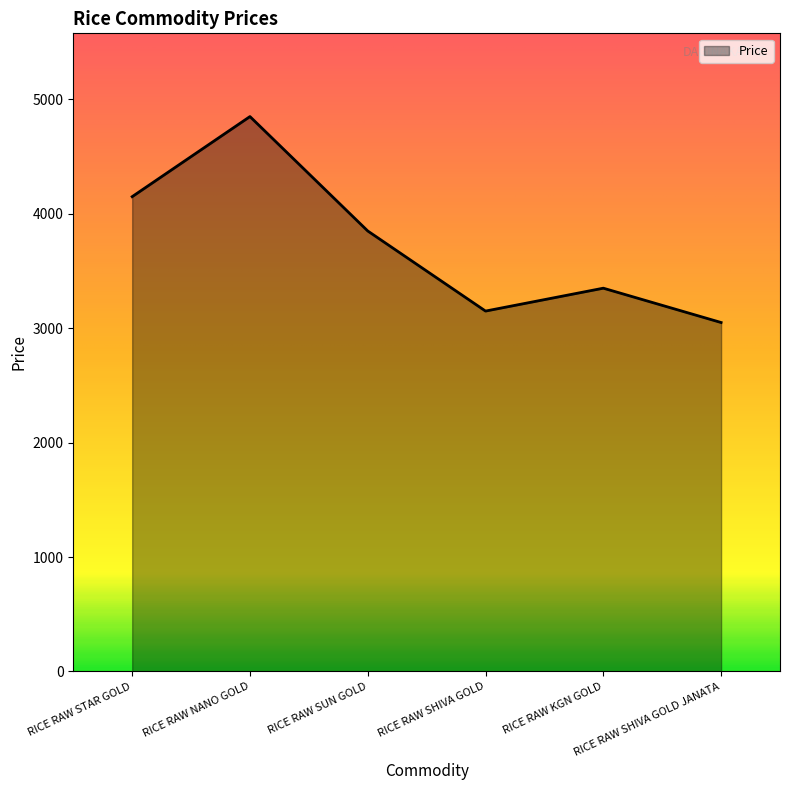

What is the minimum value shown in the chart?

3050